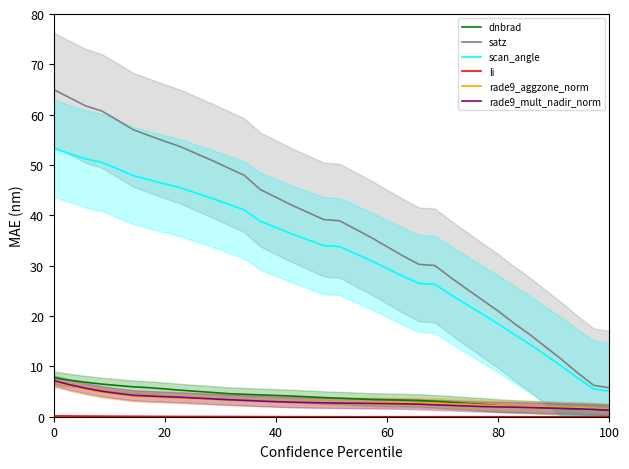

What is the highest value of the dnbrad series?

7.7